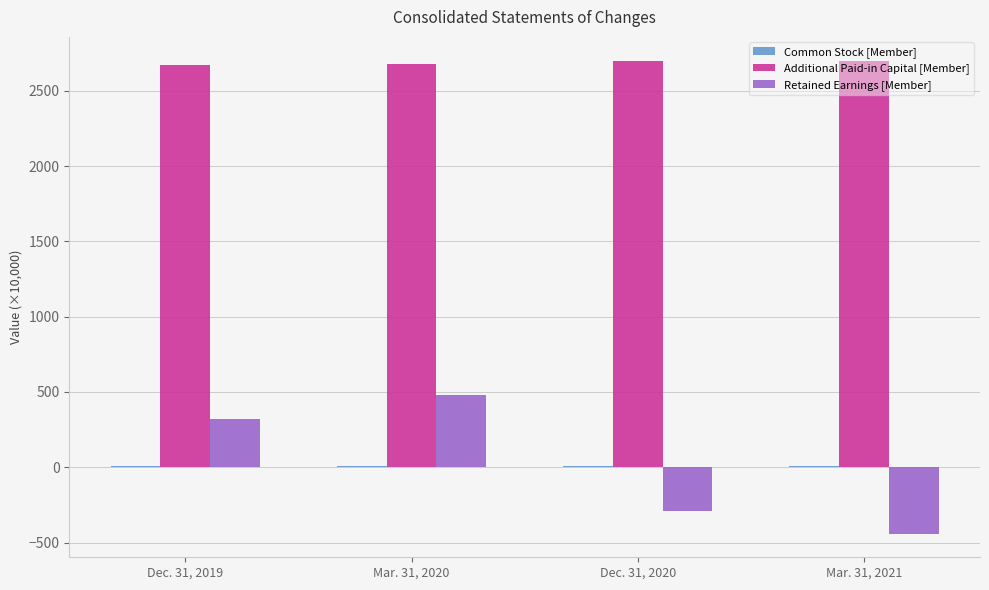

Does the chart contain stacked bars?

No